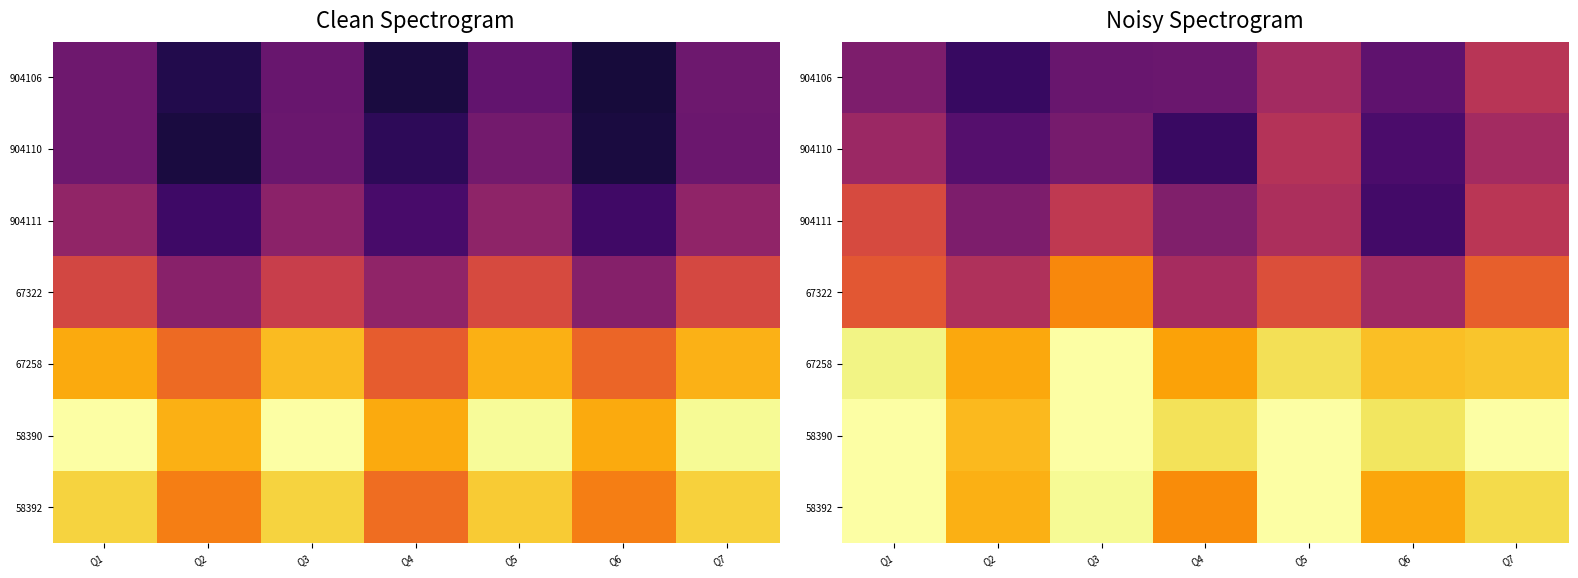

At how many categories does at least one series exceed 0?

7